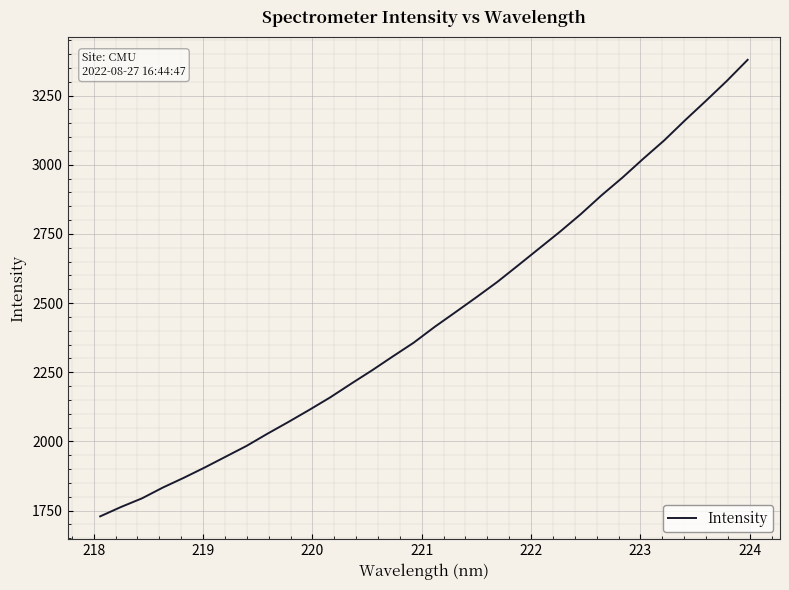

What is the difference between the maximum and minimum values?

1649.8